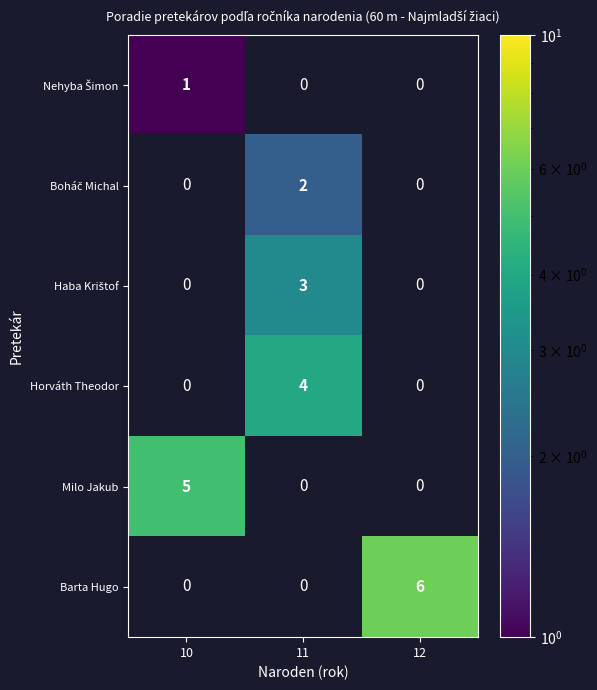

What is the total value across all series at 12?

6